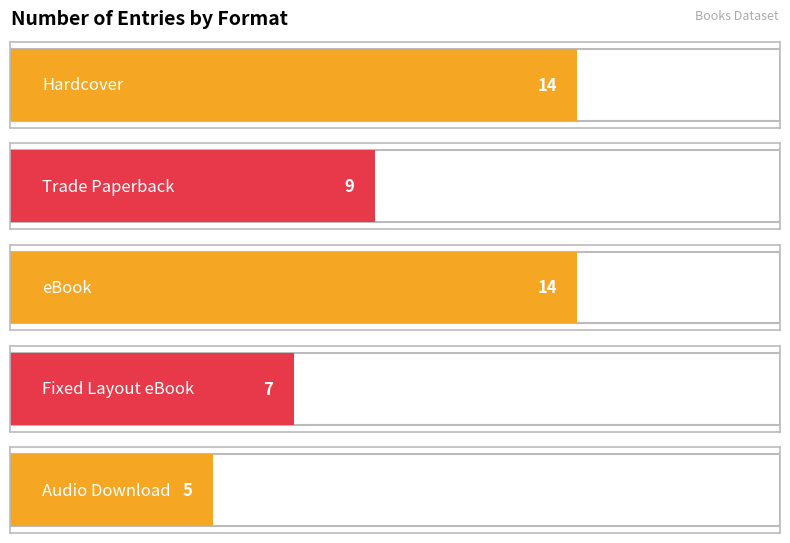

Reading left to right, what are all the values shown in this chart?

Hardcover=14	Trade Paperback=9	eBook=14	Fixed Layout eBook=7	Audio Download=5